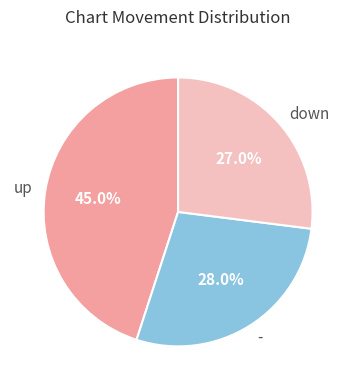

How many slices are in this pie chart?

3